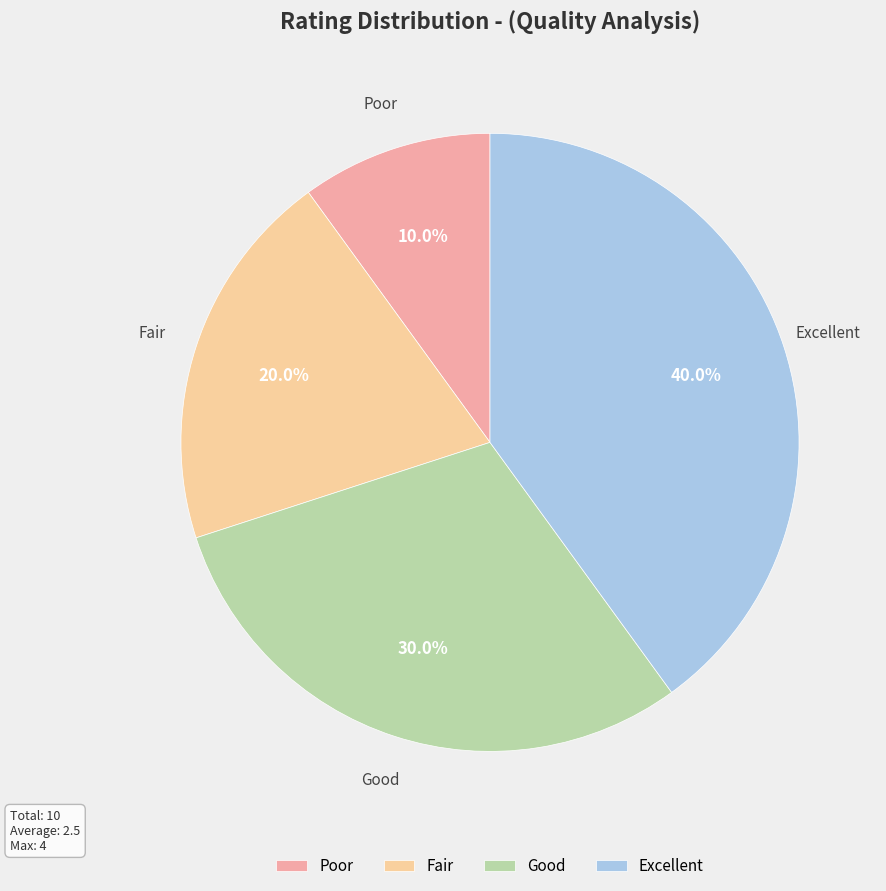

Which slice is the largest?

Excellent